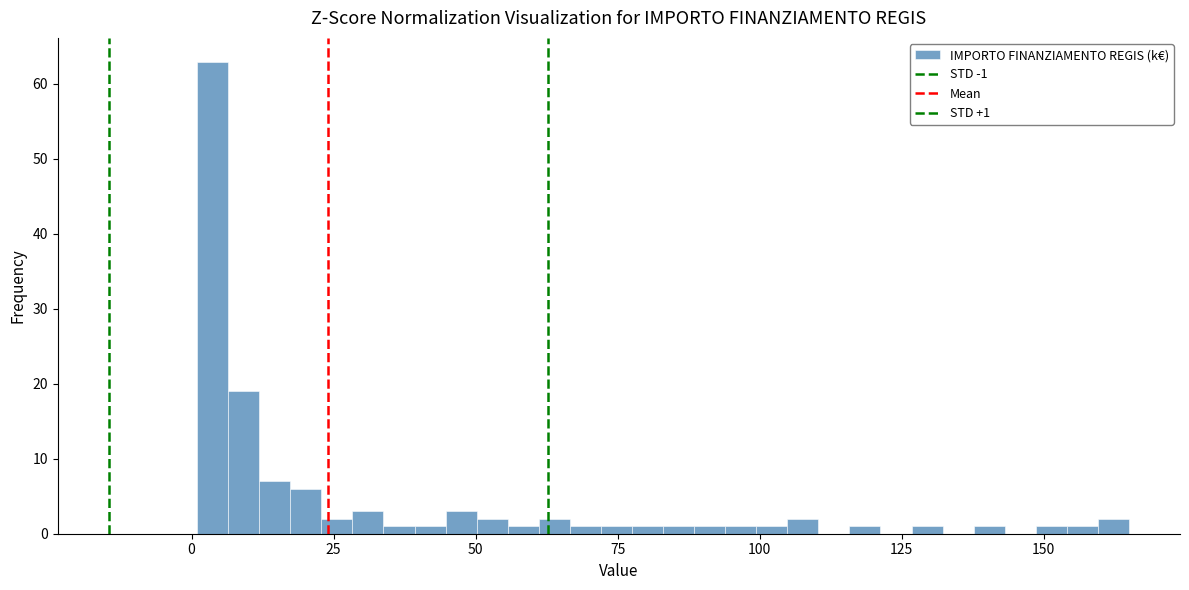

Around what value on the x-axis is the tallest bar? Give the approximate position of its centre, as read against the axis.

5